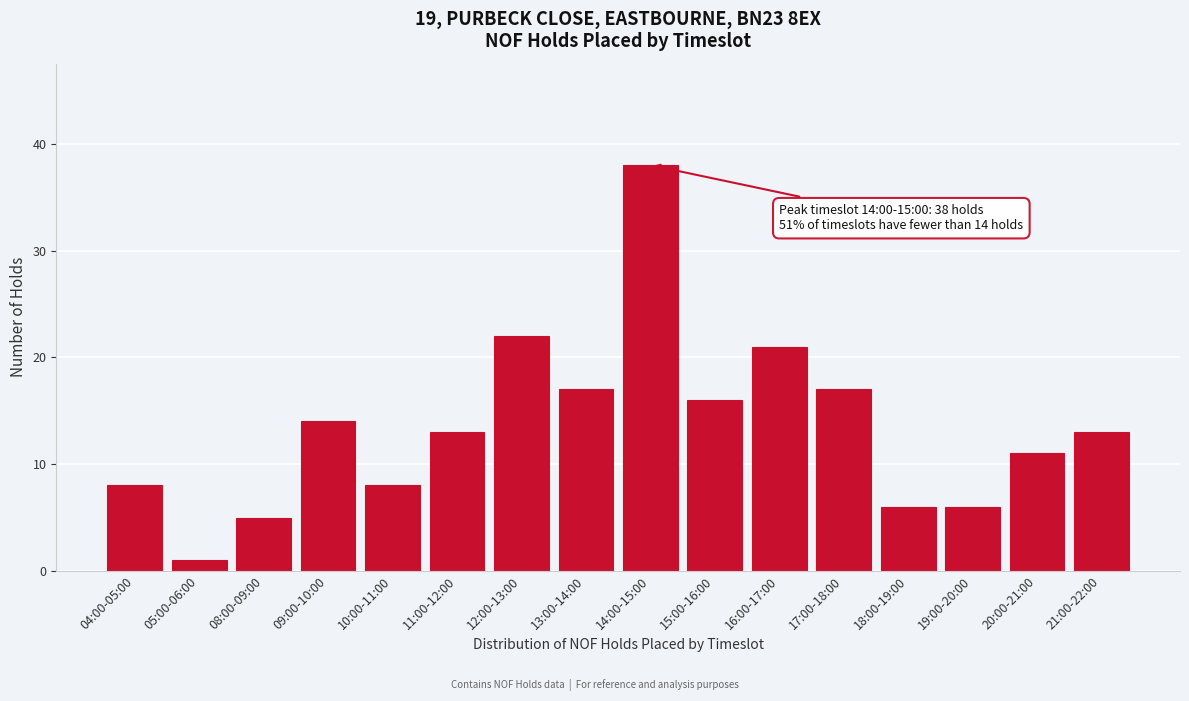

Reading left to right, what are all the values shown in this chart?

8	1	5	14	8	13	22	17	38	16	21	17	6	6	11	13